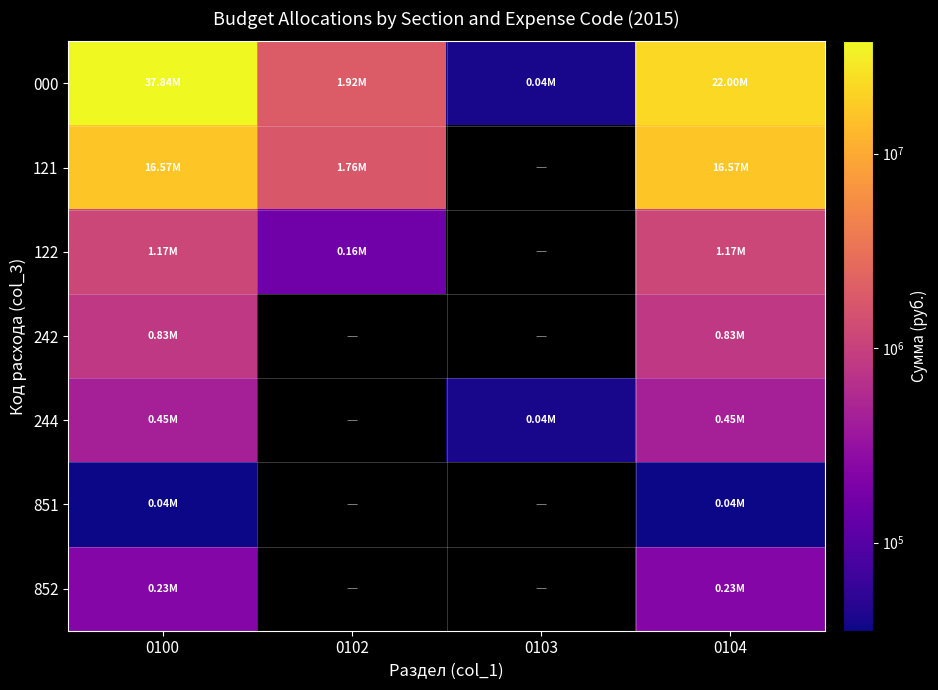

At which category is the sum across all series the highest?

0100